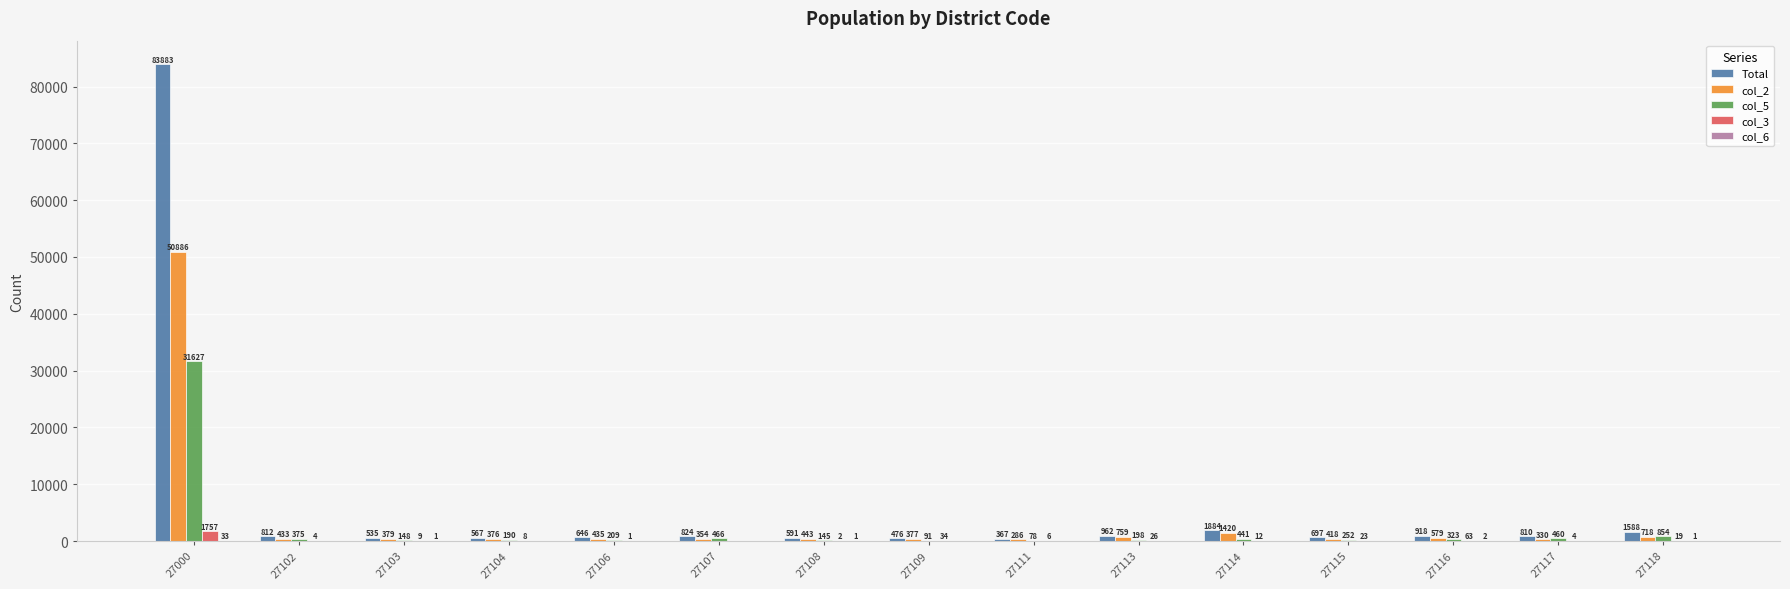

What is the sum of all col_5 values?

35857